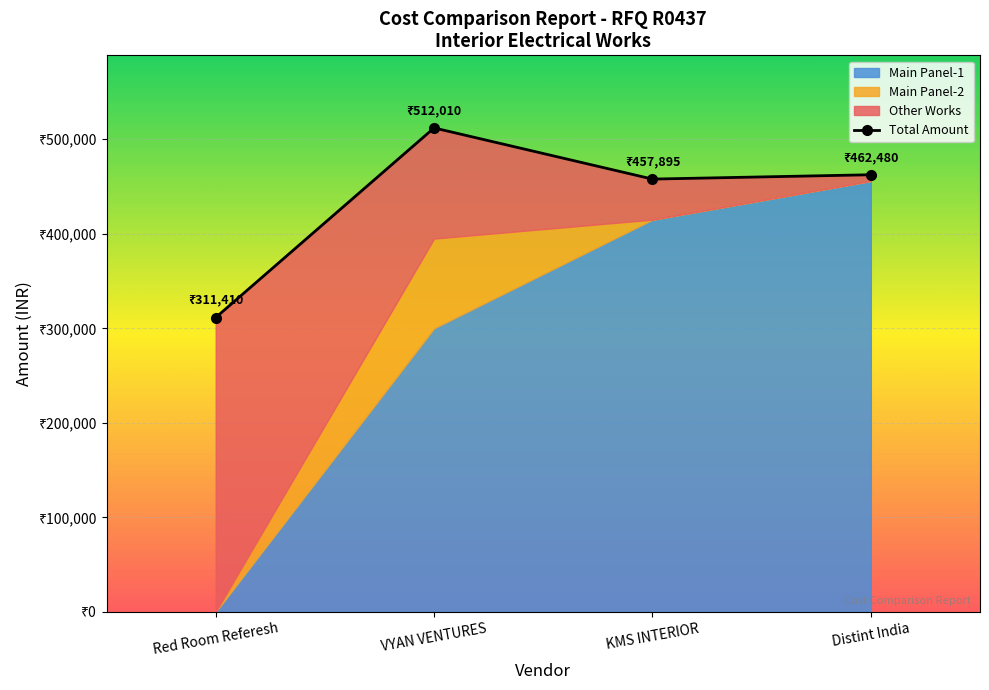

List the labels in order of value, largest first.

VYAN VENTURES, Distint India, KMS INTERIOR, Red Room Referesh